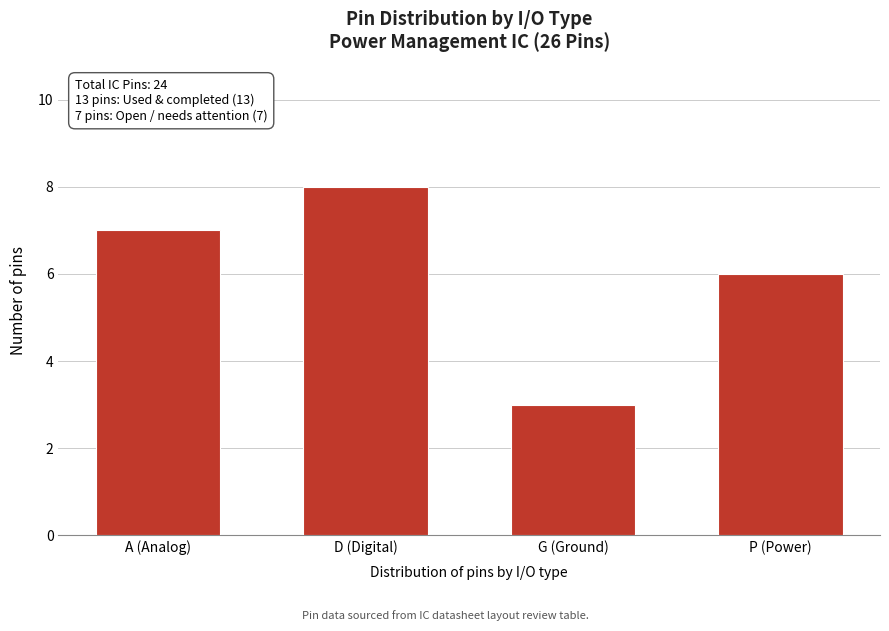

Reading right to left, list all the values displayed in this chart.

6	3	8	7